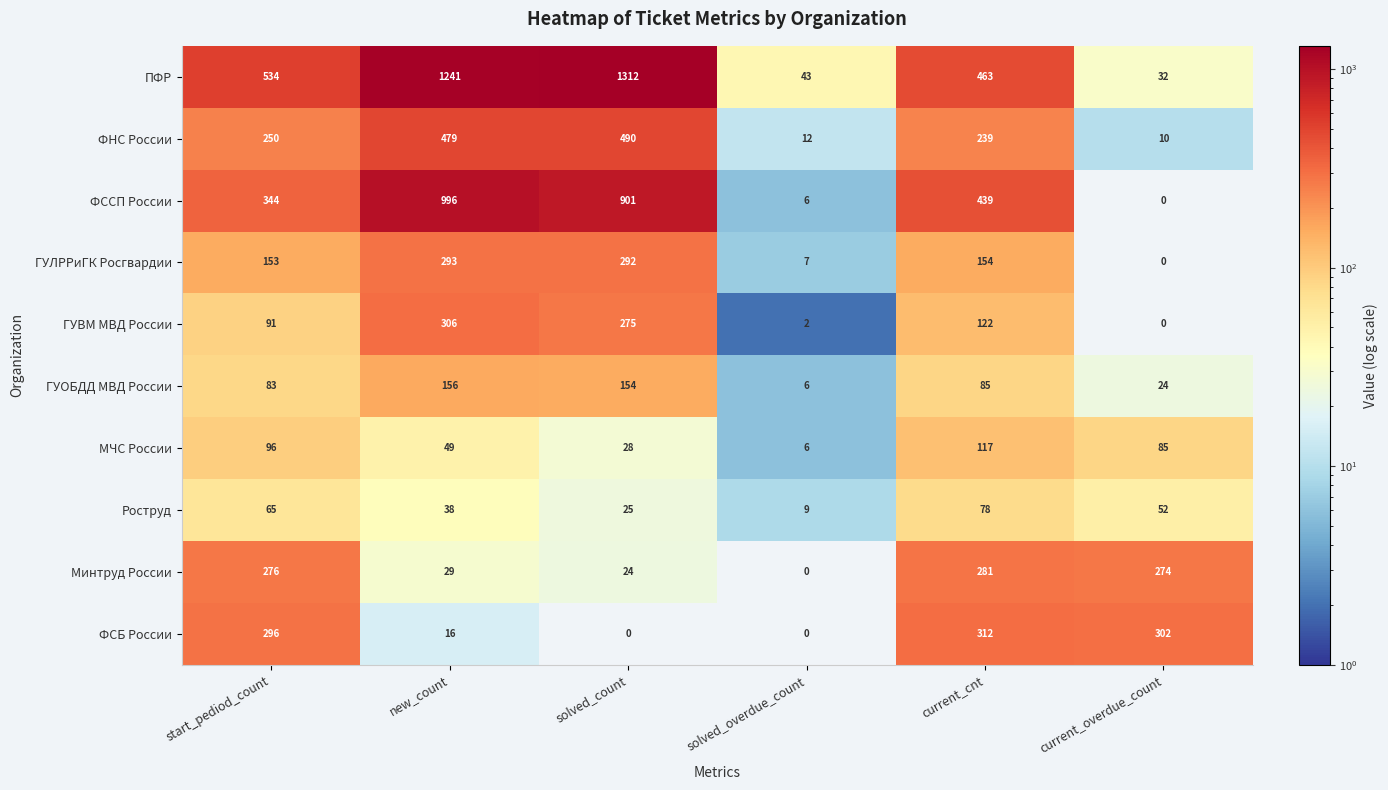

What is the total value across all series at solved_count?

3501